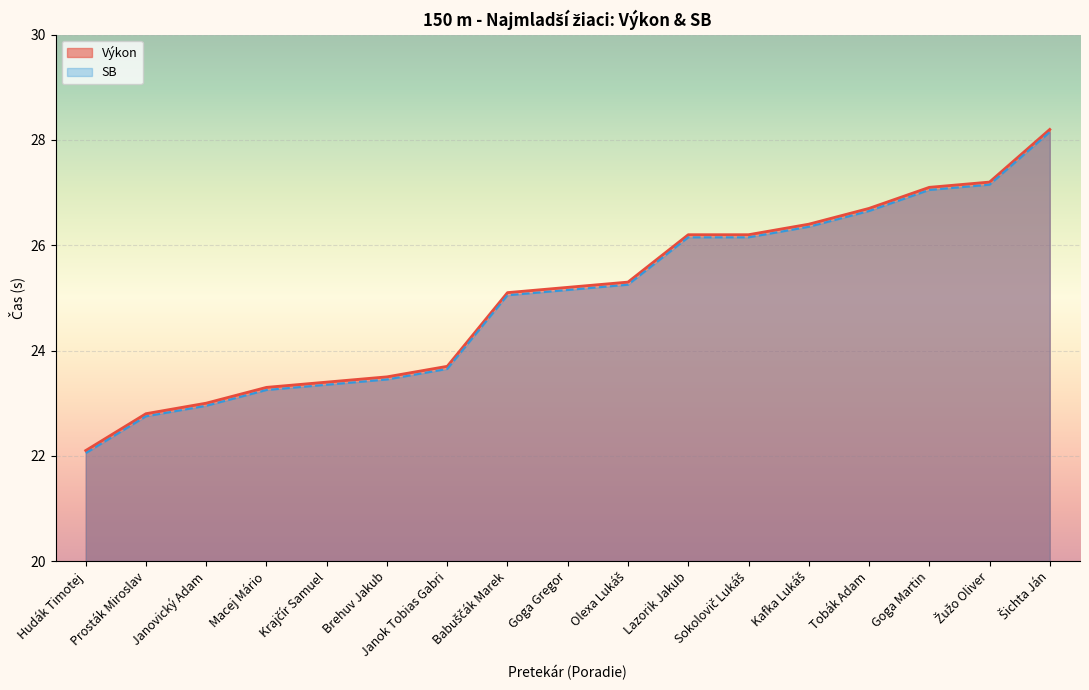

Which has a higher value, Žužo Oliver or Babuščák Marek?

Žužo Oliver